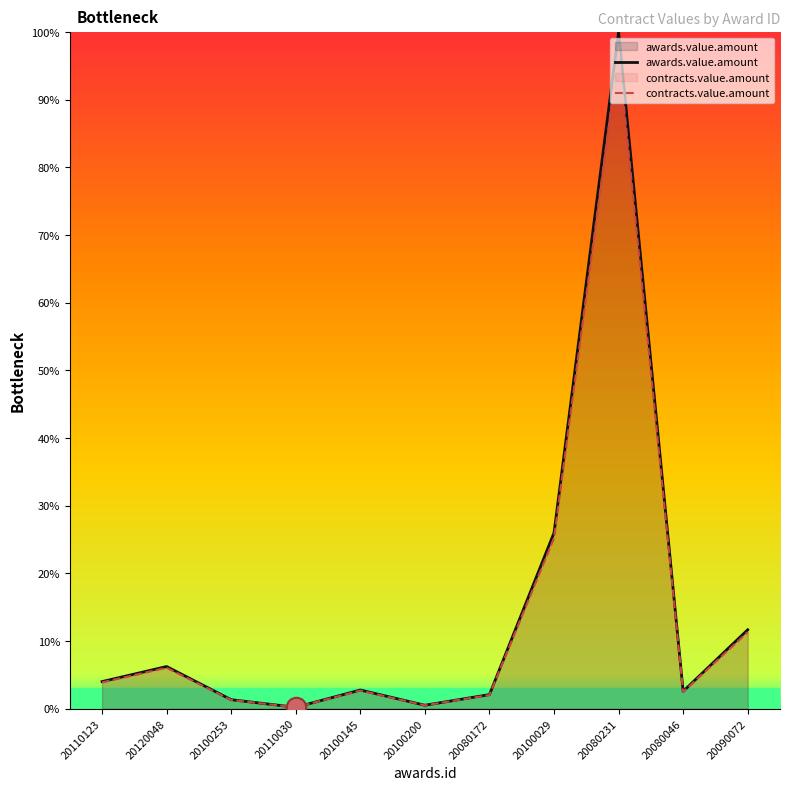

True or false: awards.value.amount and contracts.value.amount intersect in this chart.

False